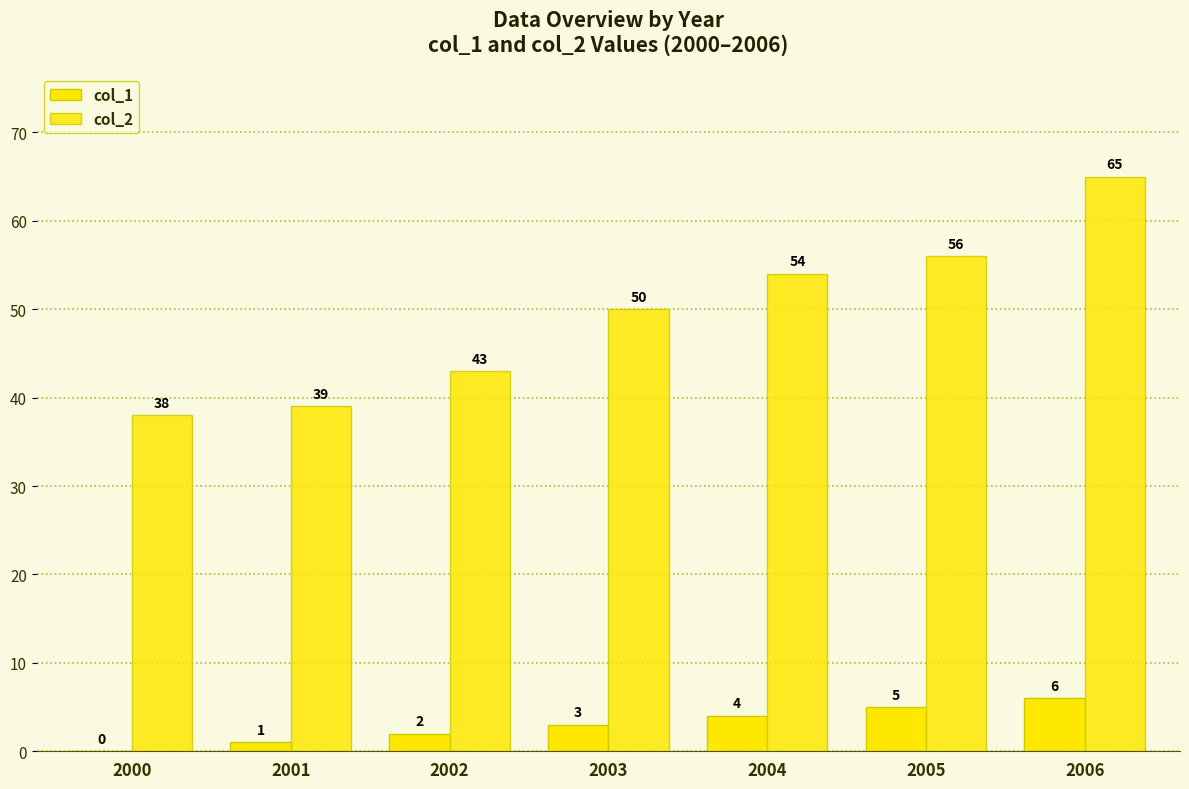

How many groups of bars are there?

7